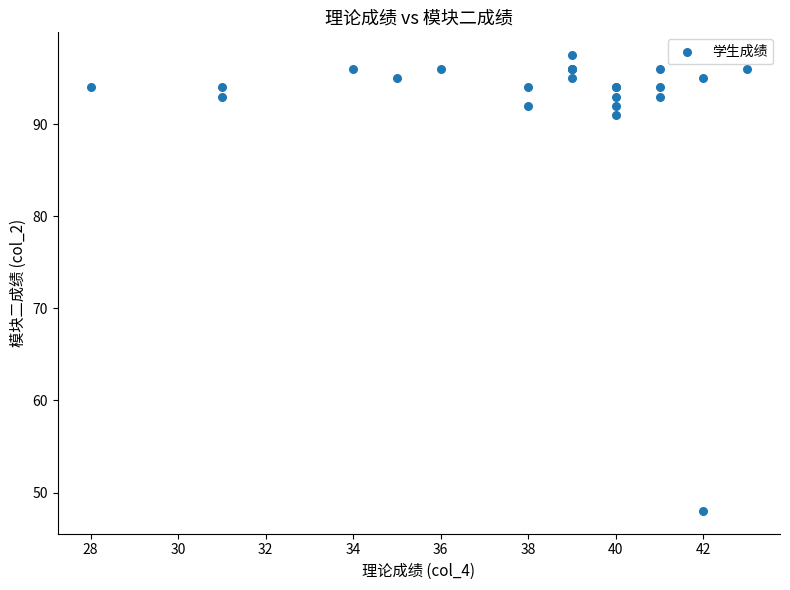

What Y value in the scatter plot is closest to 72?

91.0